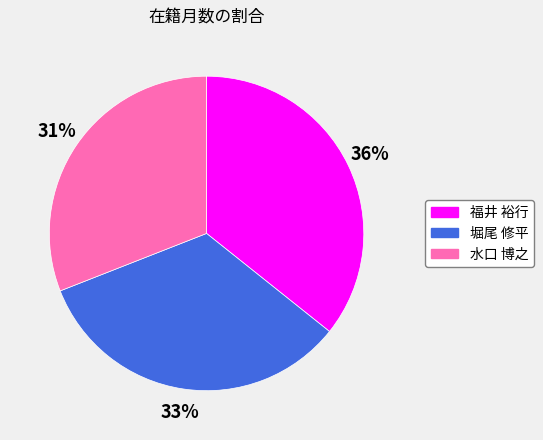

True or false: 堀尾 修平 accounts for 33% of the total.

True